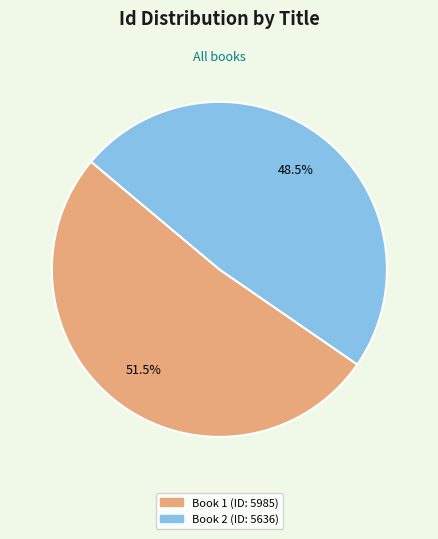

Which has a higher value, Book 2 (ID: 5636) or Book 1 (ID: 5985)?

Book 1 (ID: 5985)